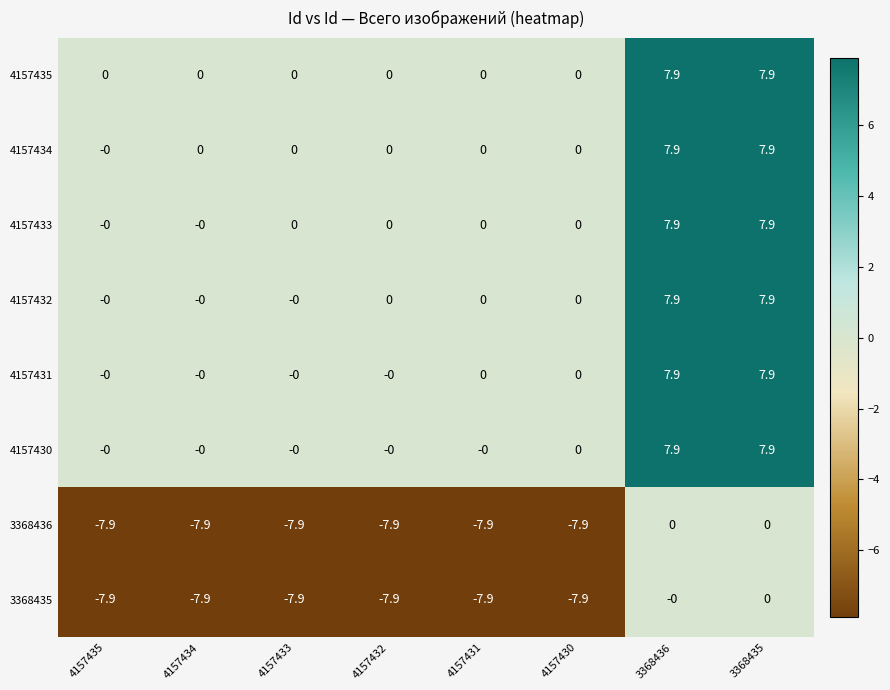

What is the difference between the highest and lowest values at 4157430?

7.9